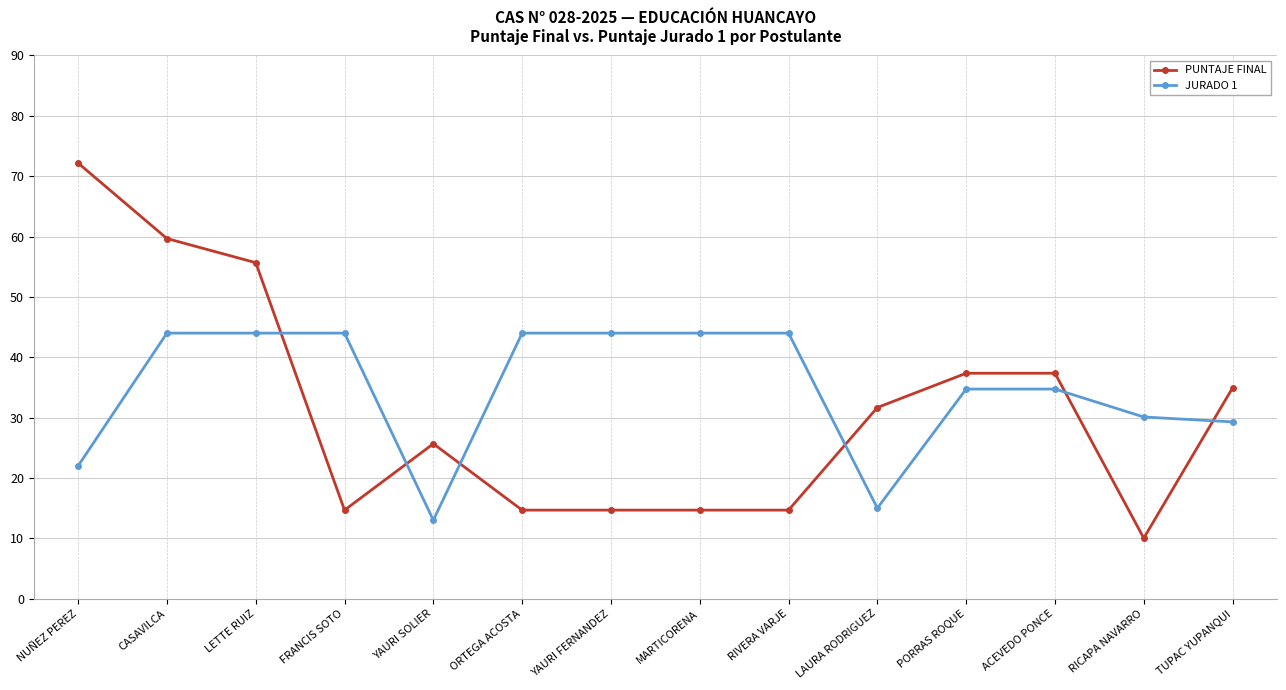

At which category is the sum across all series the highest?

CASAVILCA